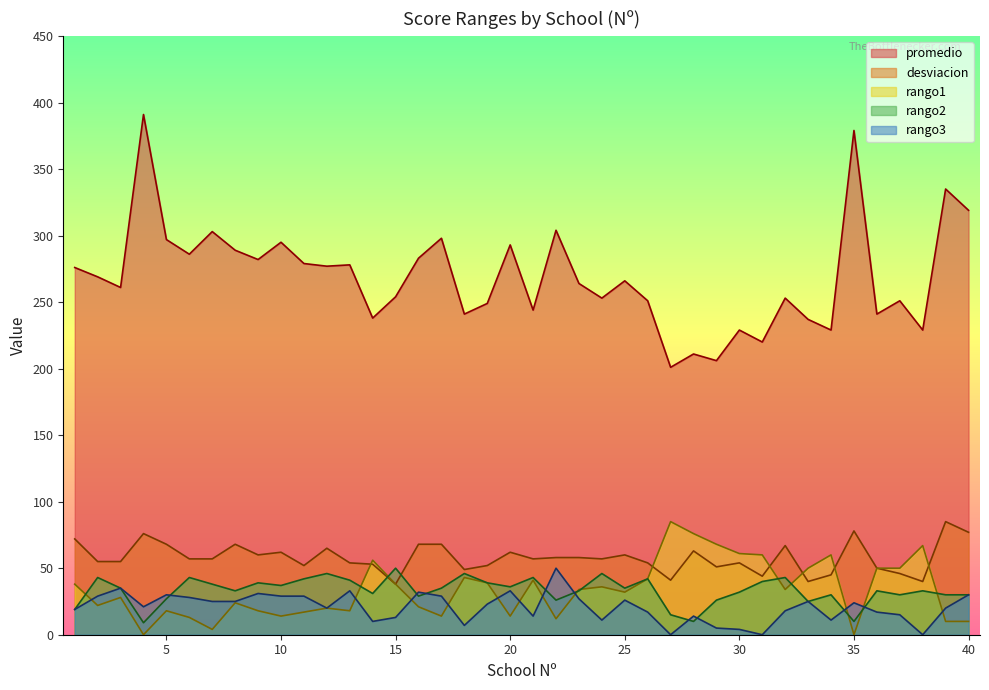

How many interior local peaks does the rango2 series have?

13